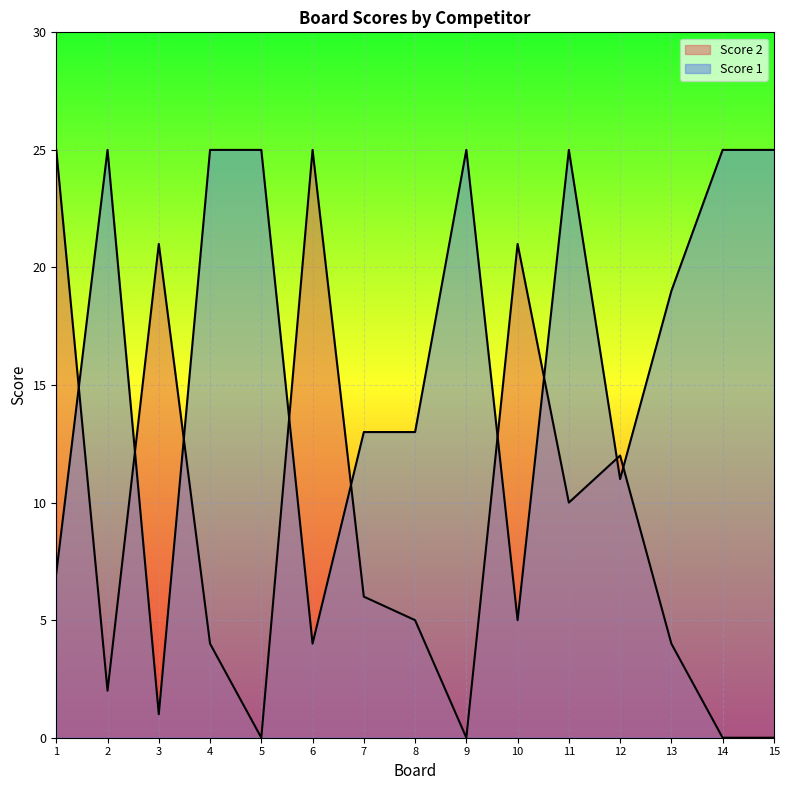

After their last crossing, which series has the higher values: Score 2 or Score 1?

Score 1